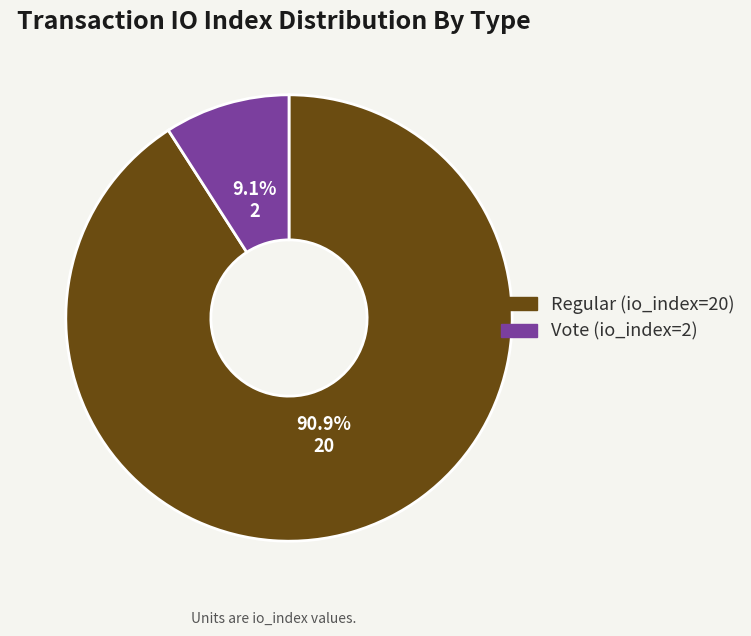

Combined, do Vote (io_index=2) and Regular (io_index=20) account for over 50%?

Yes